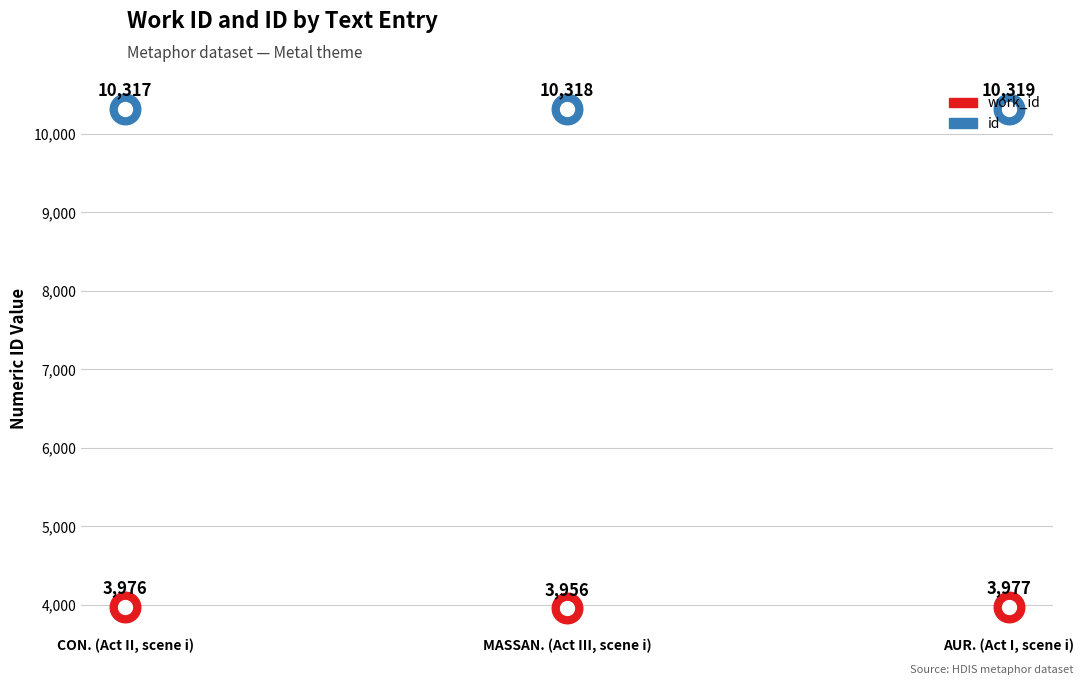

Rank the series by their maximum value, from highest to lowest.

id, work_id